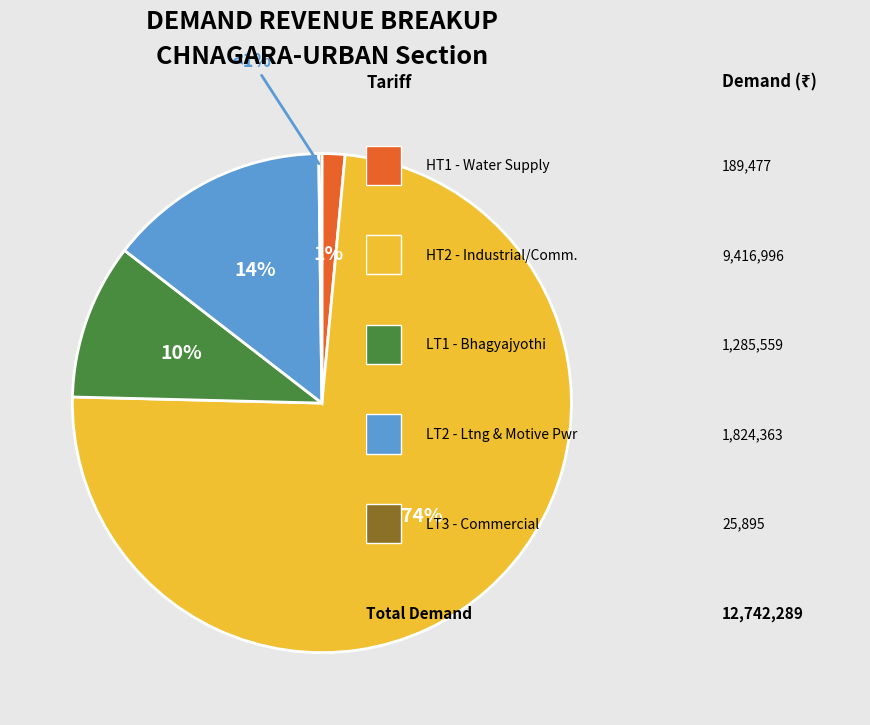

True or false: HT1 accounts for 11% of the total.

False